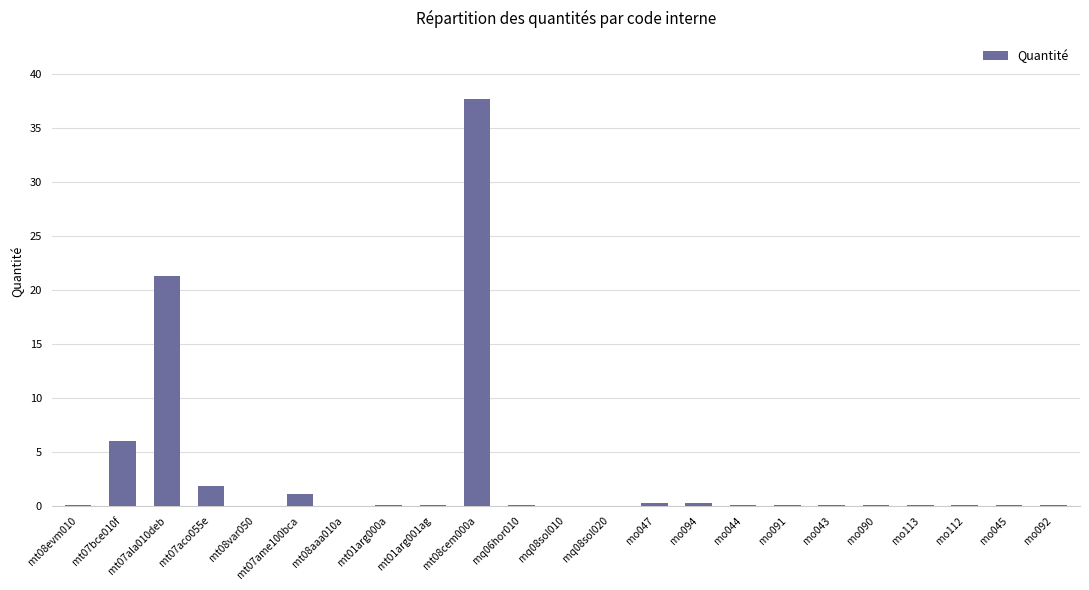

Count the number of data series in this chart.

1